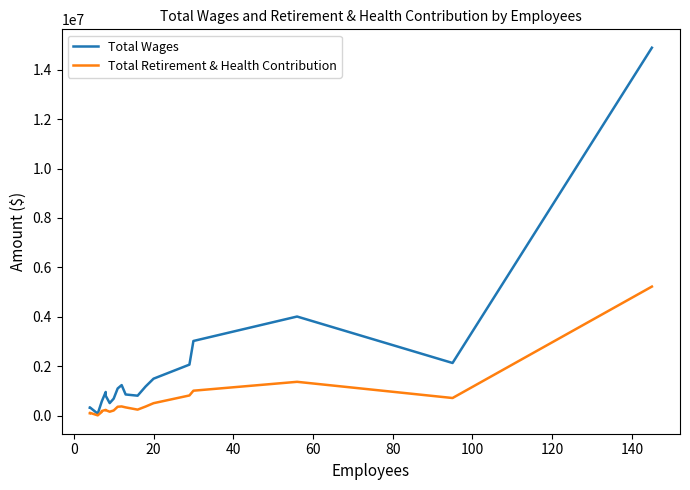

True or false: Total Retirement & Health Contribution has a value of 110398 at 0.

True